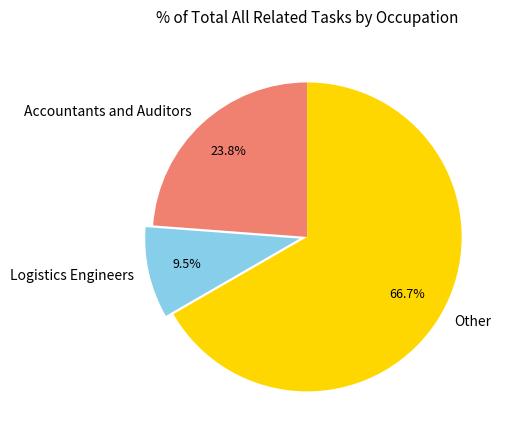

Between Logistics Engineers and Accountants and Auditors, which is larger?

Accountants and Auditors